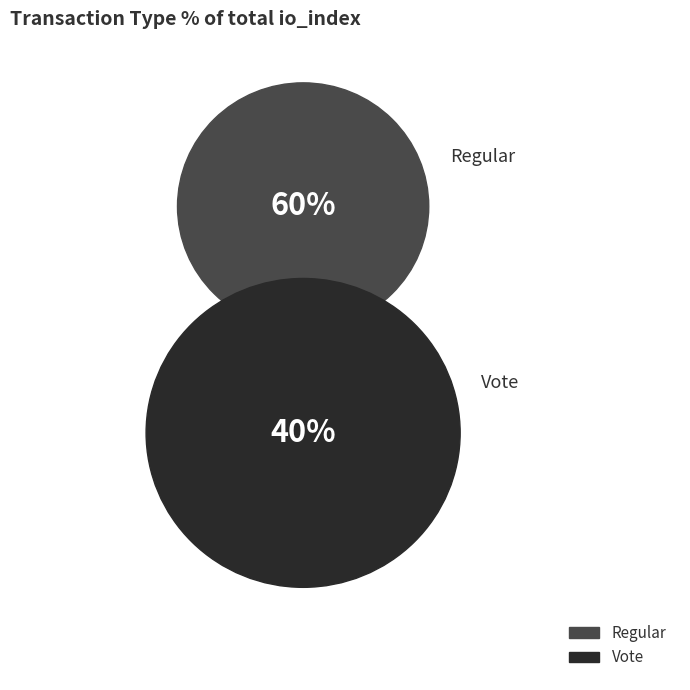

What percentage do Regular and Vote together represent?

100.0%